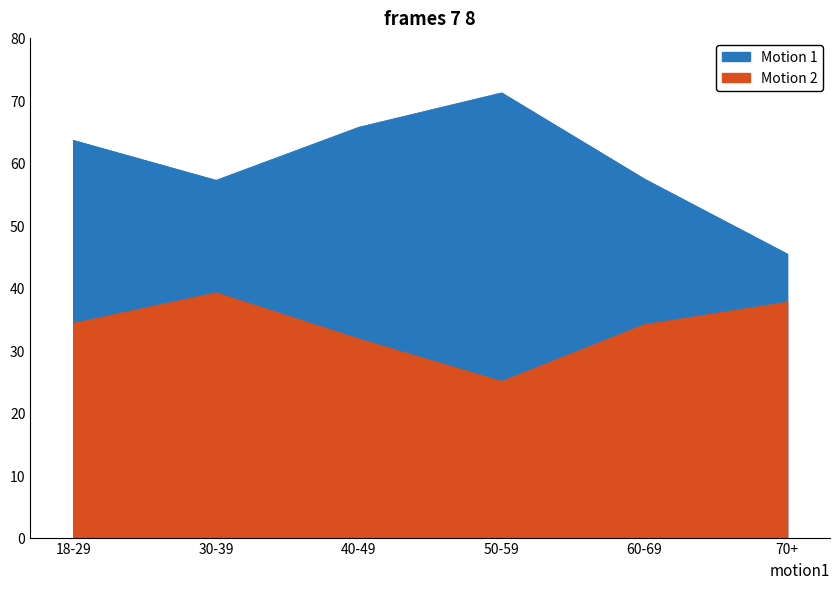

Which has a higher value, 70+ or 40-49?

40-49